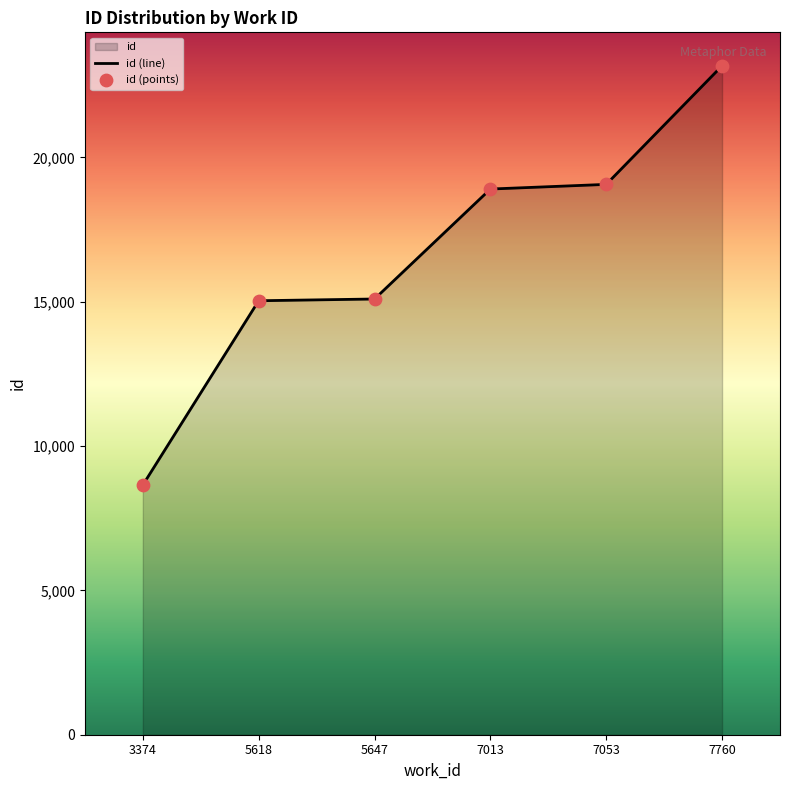

Which series has the widest spread of Y values?

id (line)